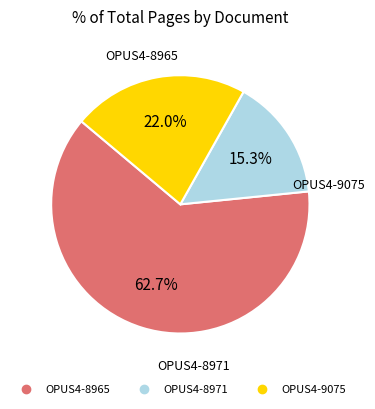

How many slices are in this pie chart?

3